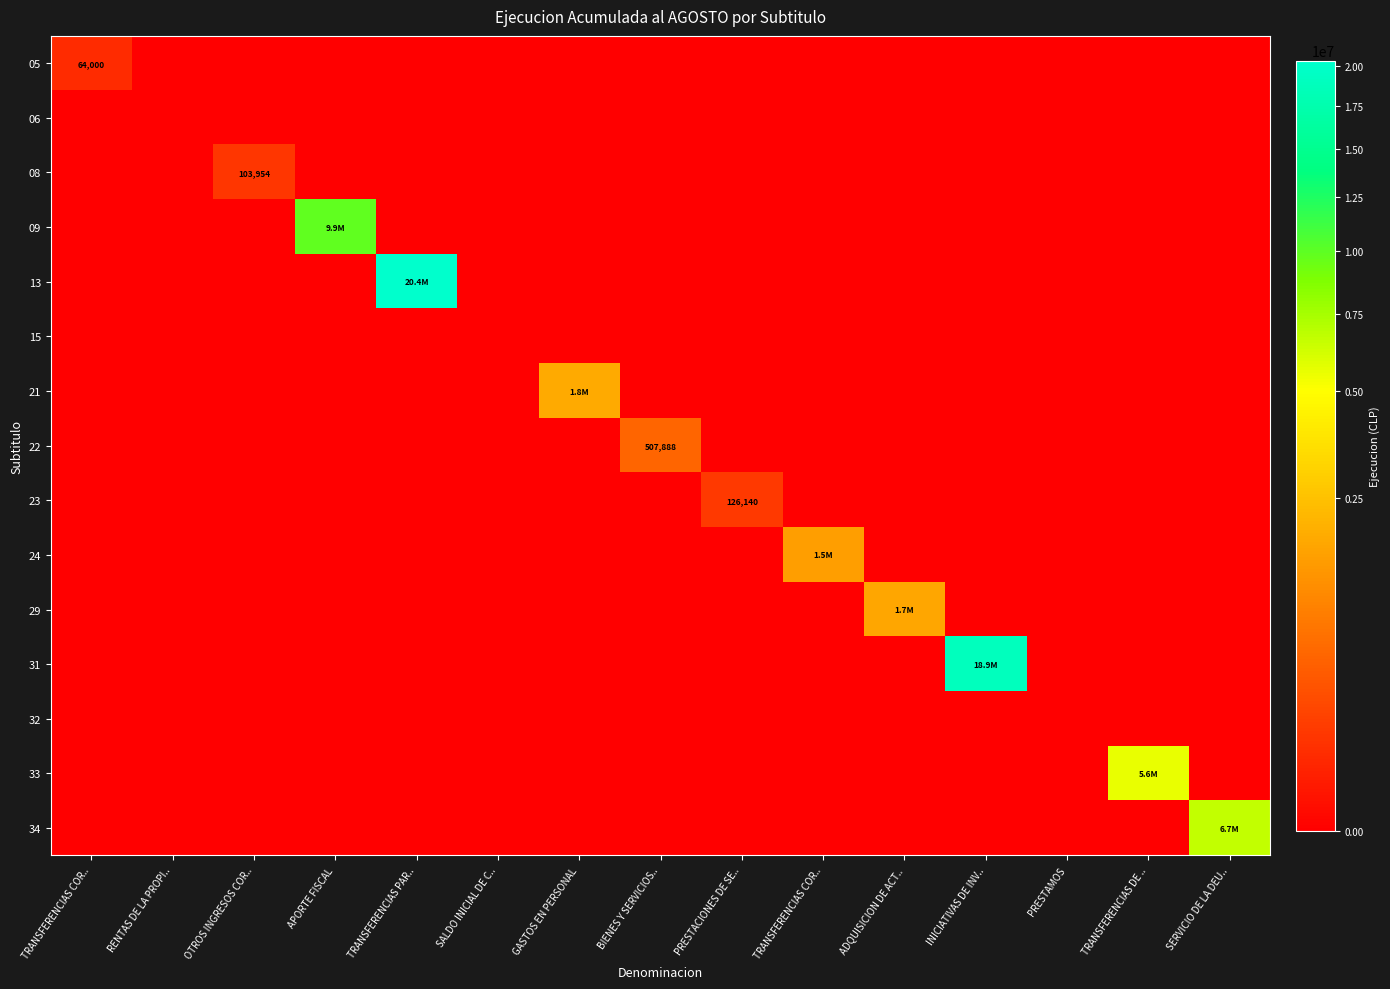

The 15 series shows 0 at PRESTAMOS. True or false?

True